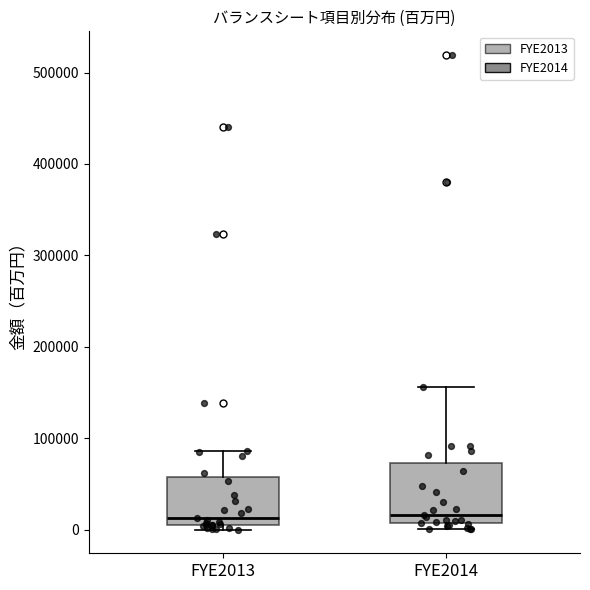

Reading left to right, read every box against the y-axis: the position of its median line, the range the box covers, and the ends of its whiskers. The values are not printed on the chart, so give them approximately, as read against the axis.

FYE2013: median 10000 (just above the box's lower edge), box 10000 to 60000, whiskers 0 to 90000
FYE2014: median 20000, box 10000 to 70000, whiskers 0 to 160000